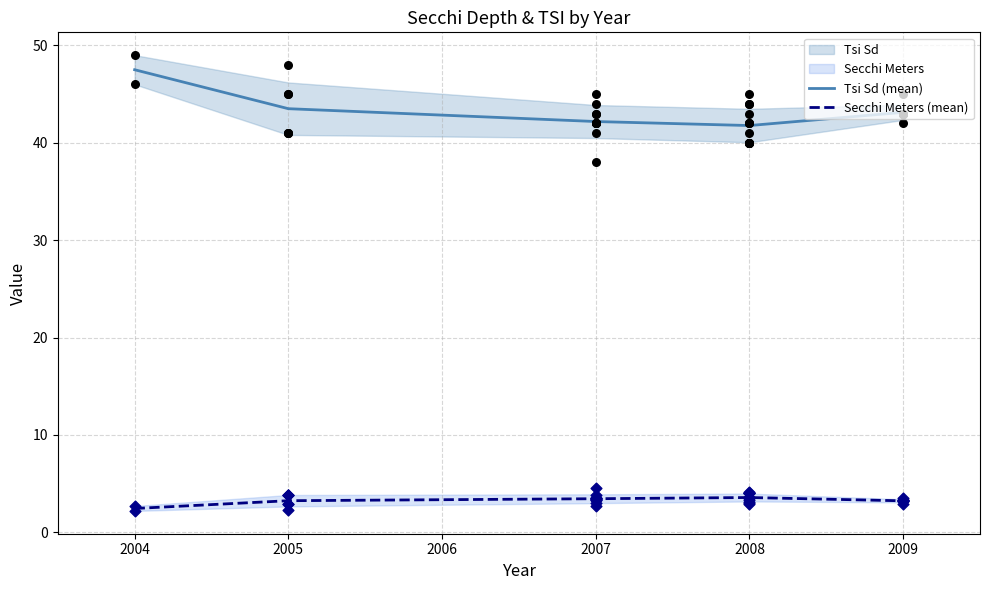

Which series has the largest total across all categories?

Tsi Sd (mean)